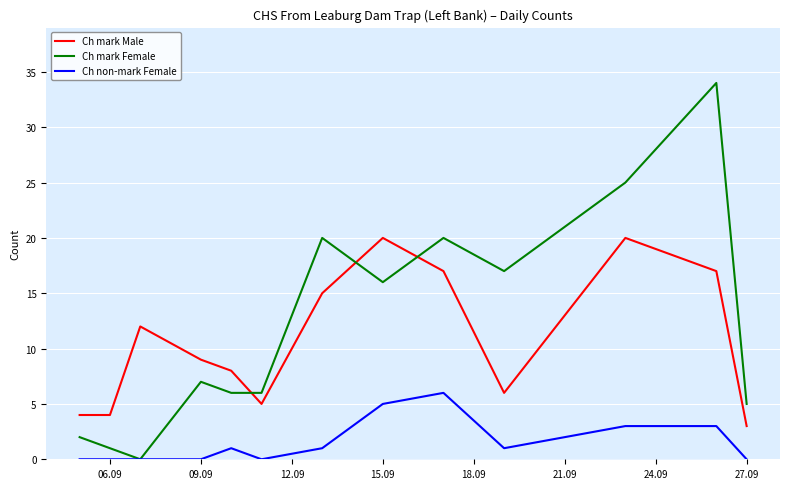

True or false: Ch mark Male has a value of 6 at 06.09.

False